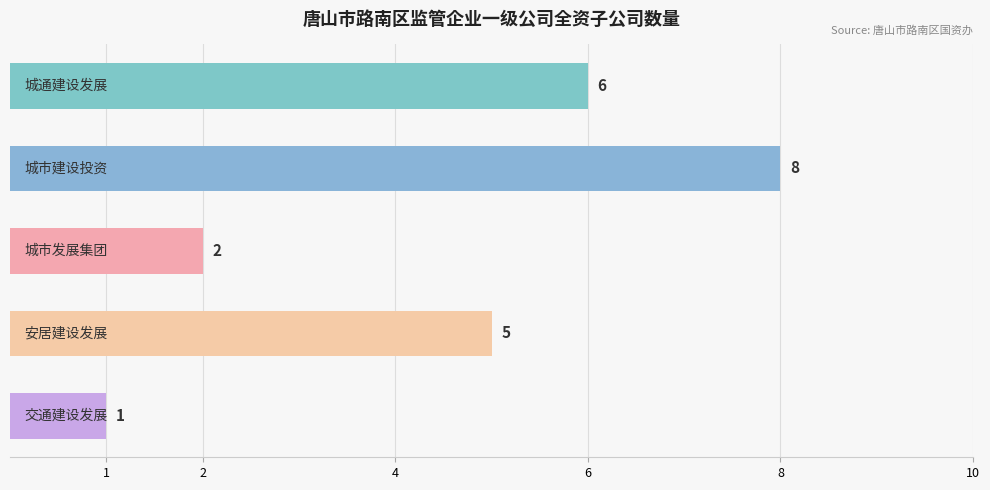

What is the average value?

4